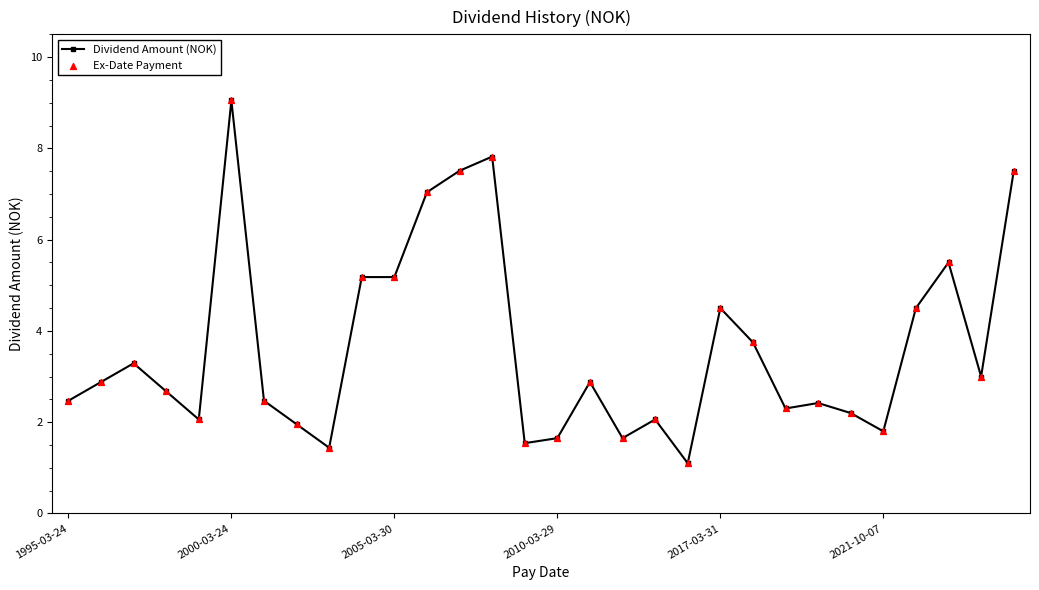

True or false: there are more than 0 points higher than both neighbors.

True